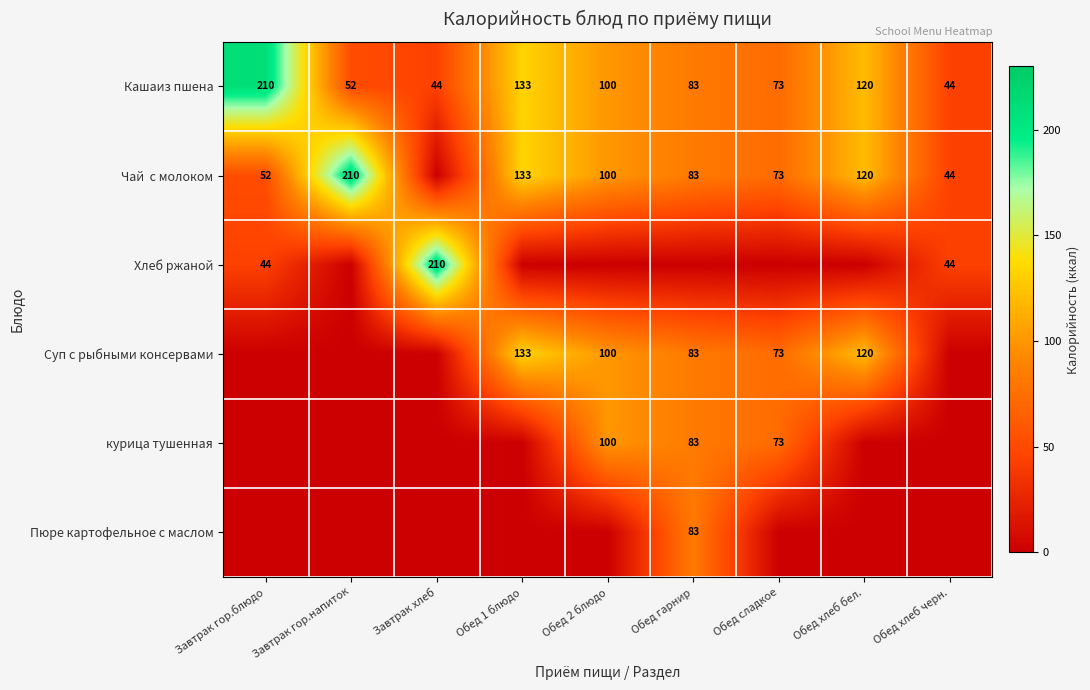

What is the highest value of the Кашаиз пшена series?

210.3